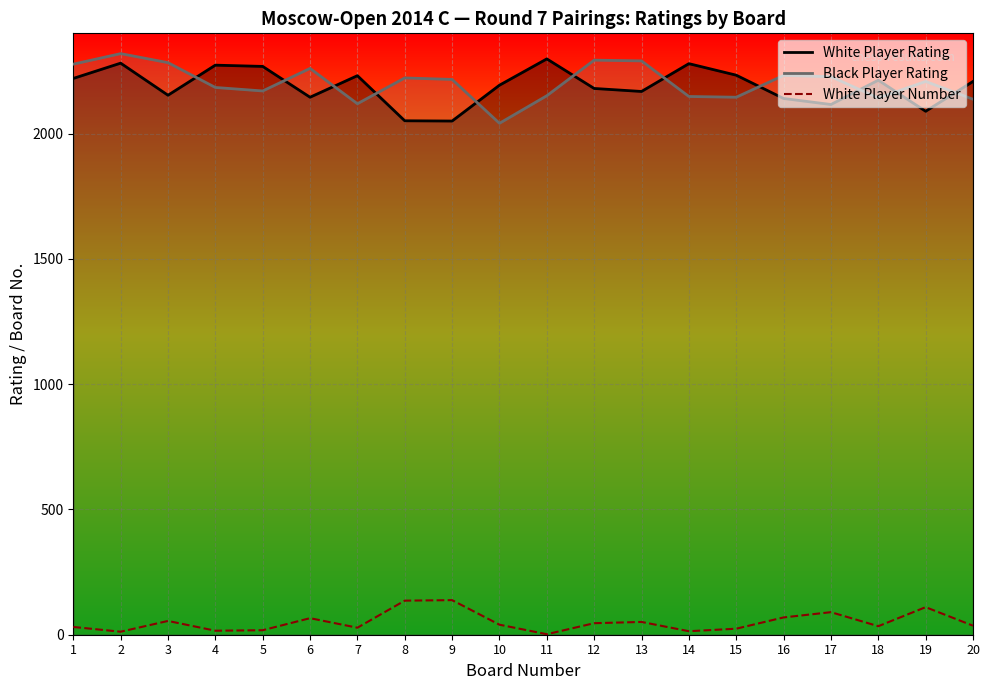

The White Player Number series shows 17 at 2. True or false?

False